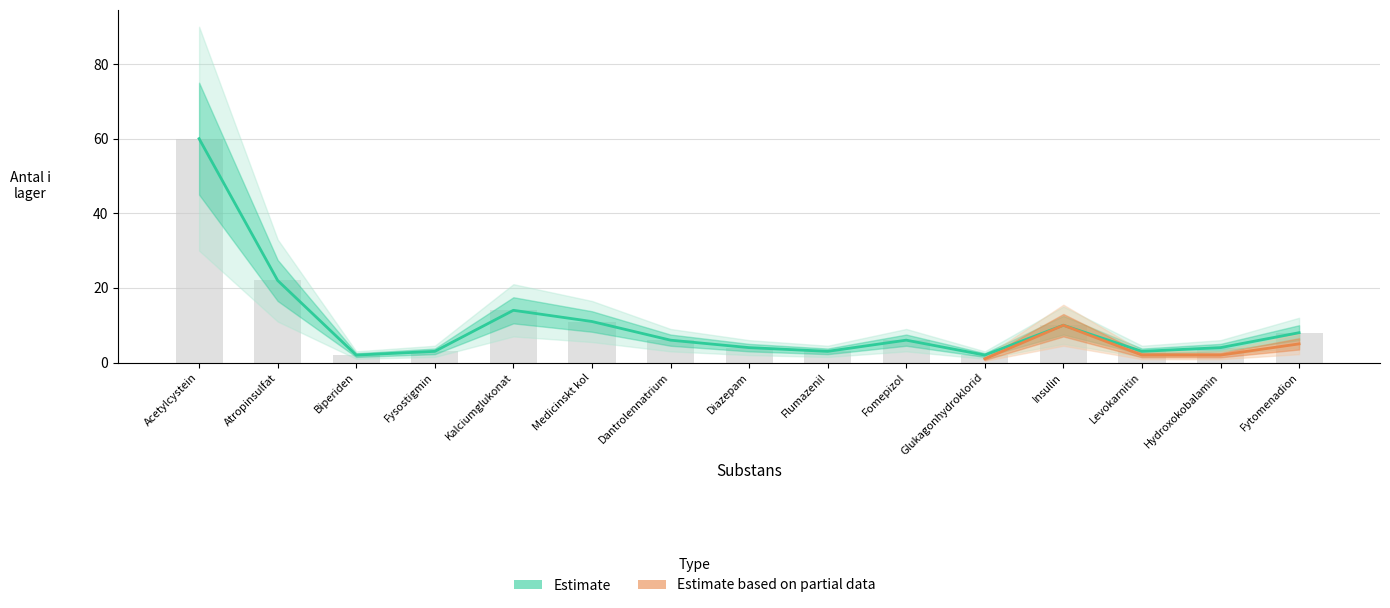

The value at Atropinsulfat is 22. True or false?

True